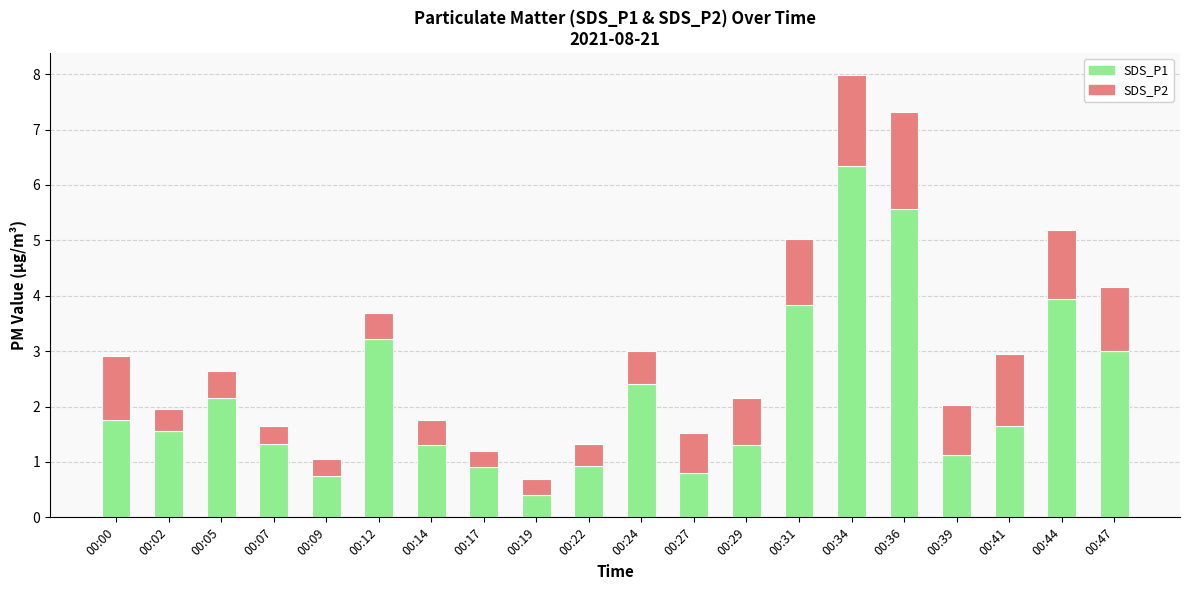

At which label does SDS_P1 reach its peak?

00:34